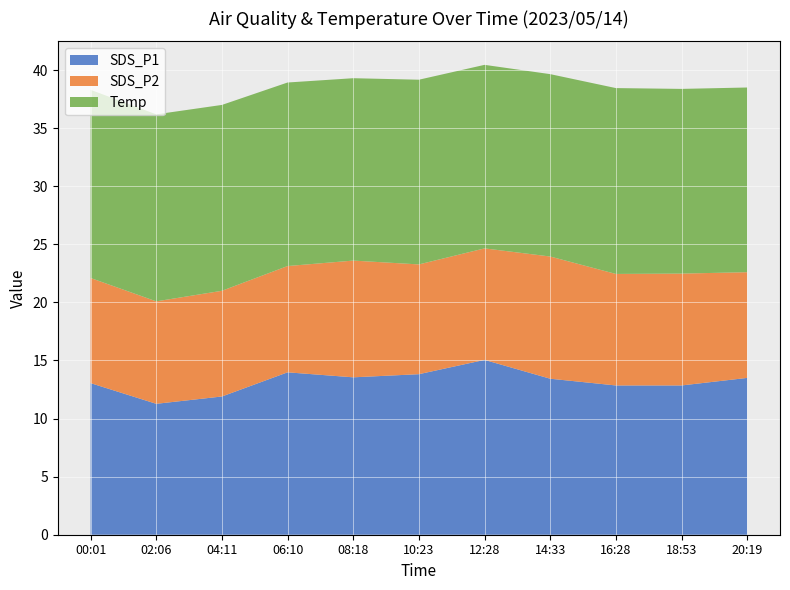

What is the total value across all series at 16:28?

38.5